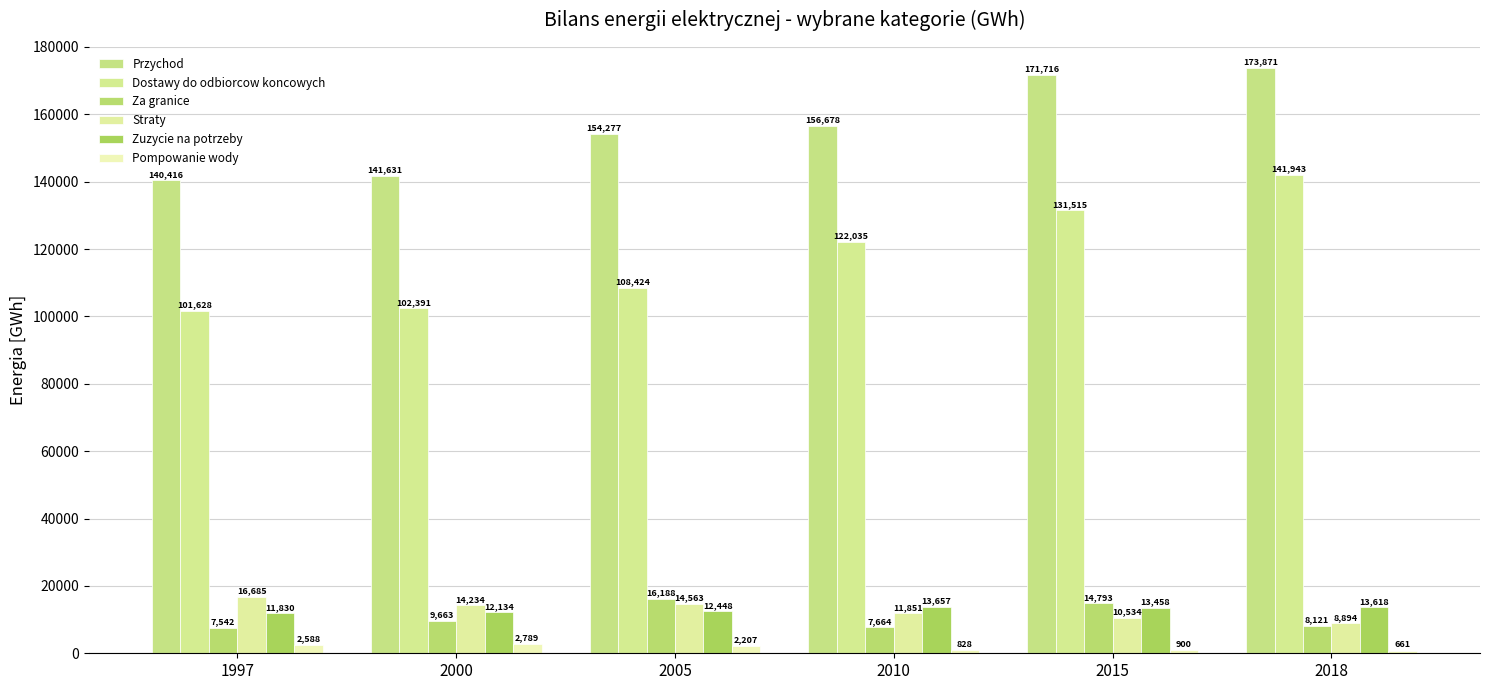

How many data points in Straty are less than 14234?

3